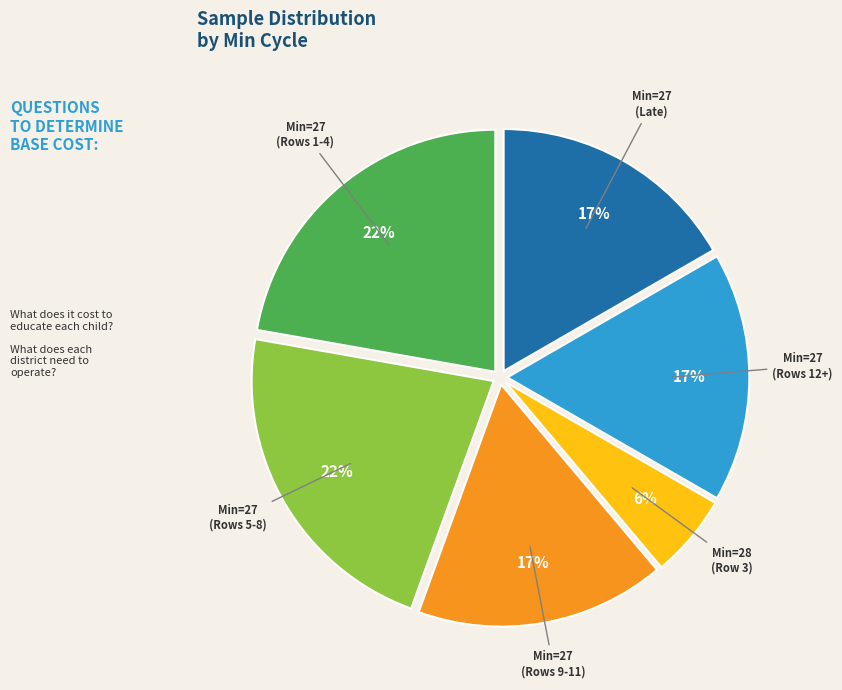

Does any single category account for the majority?

No